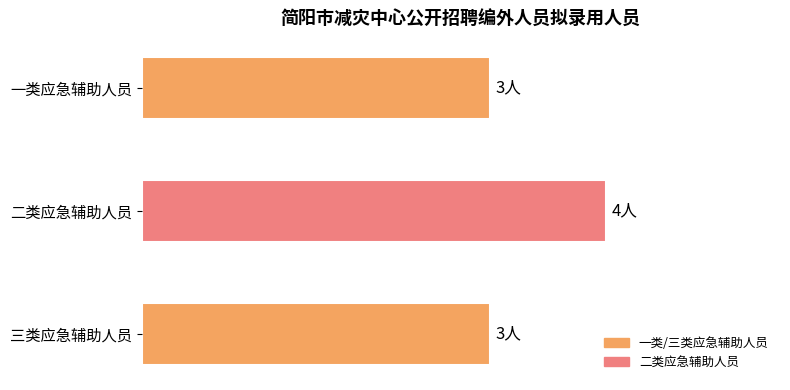

Are the bars grouped side by side (vs. stacked)?

No